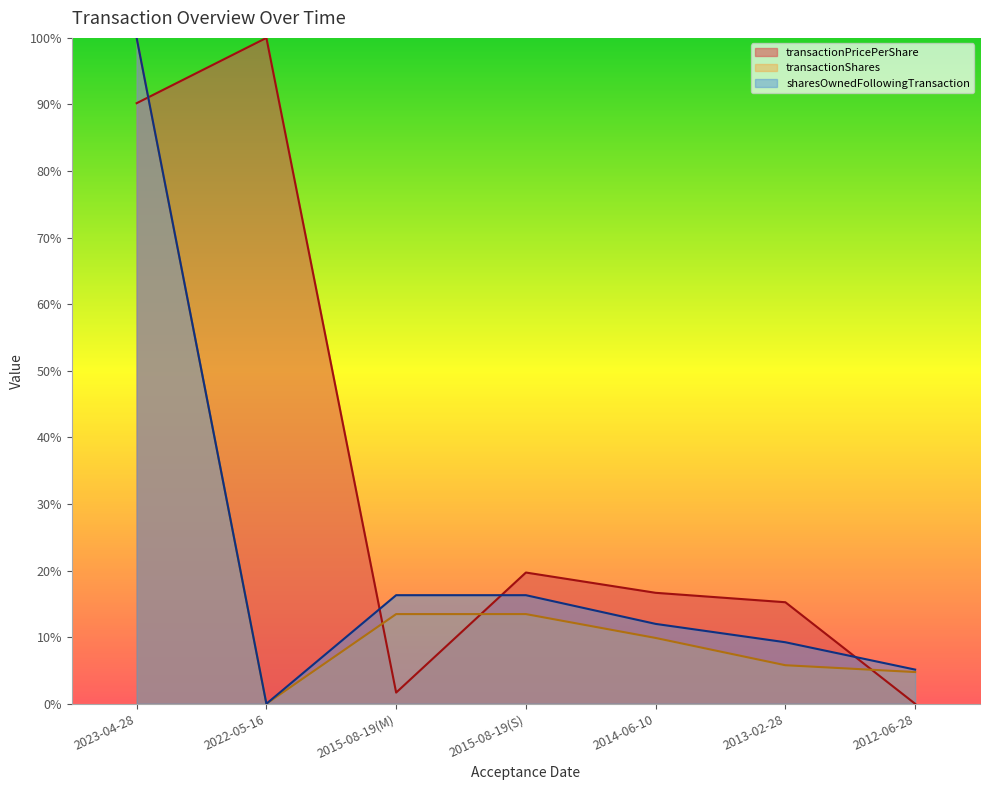

The value of sharesOwnedFollowingTransaction at 2014-06-10 is 0.1. True or false?

False